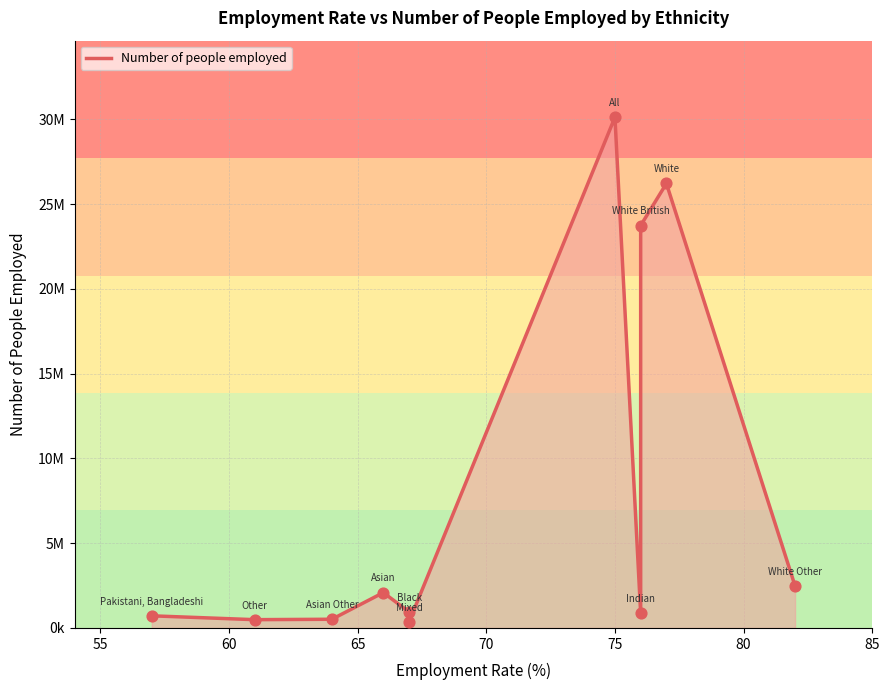

Between White British and White, which is larger?

White